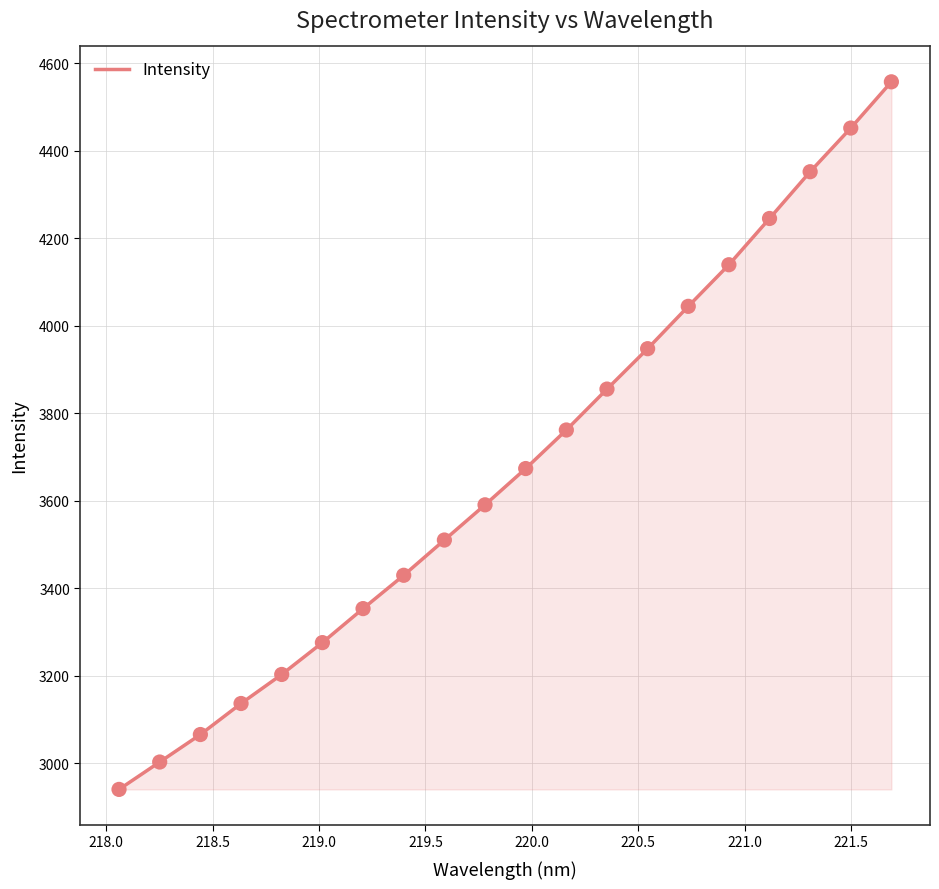

What is the greatest value displayed?

4557.5